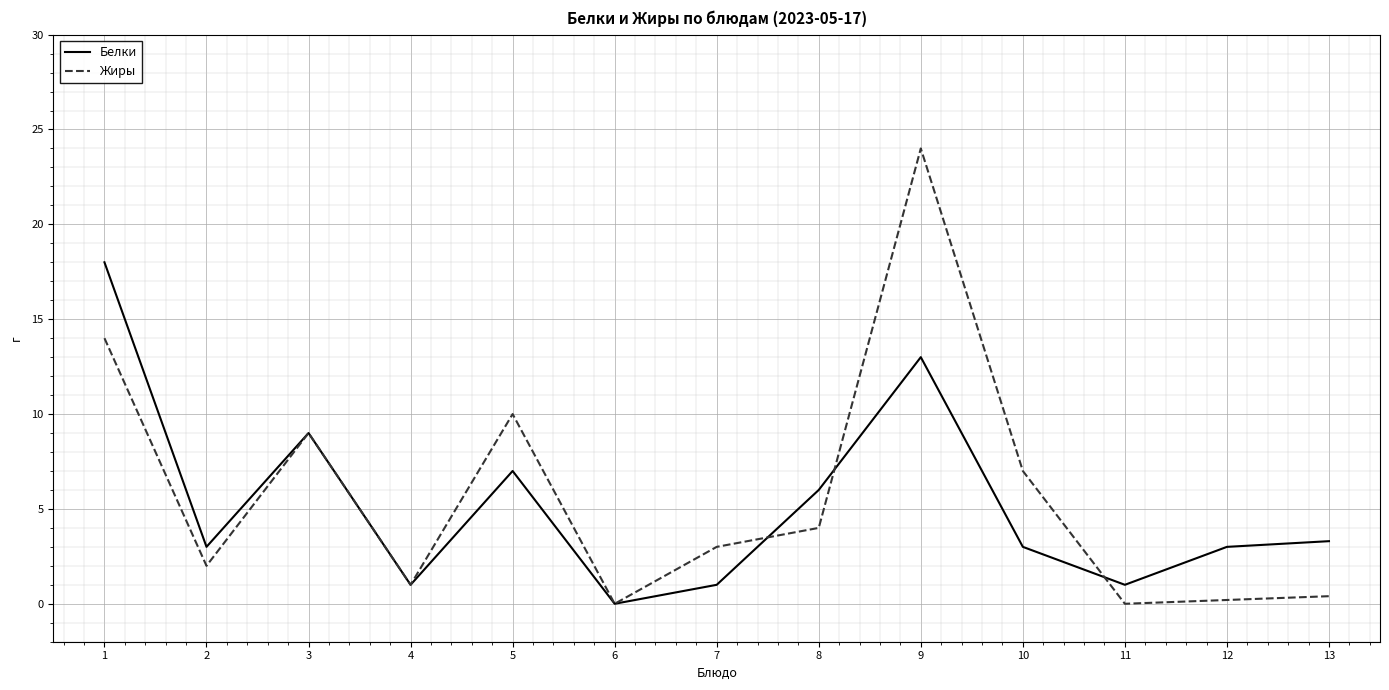

What is the total value across all series at 10?

10.0